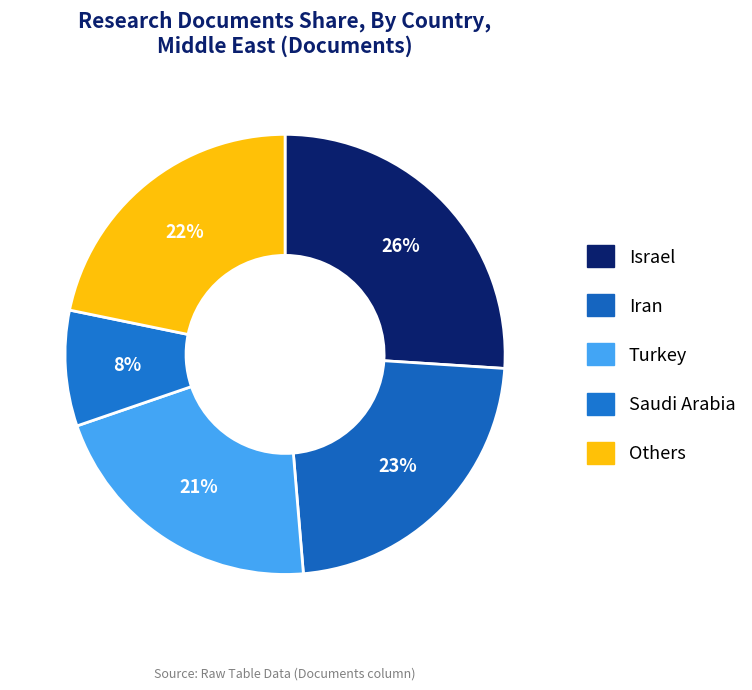

How many segments does this pie chart have?

5